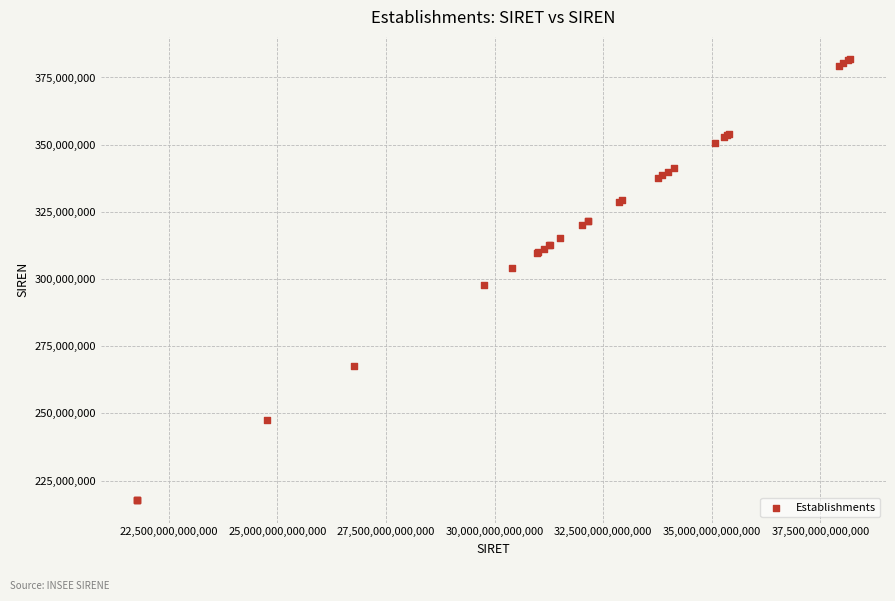

What Y value in the scatter plot is closest to 299748747?

297601148